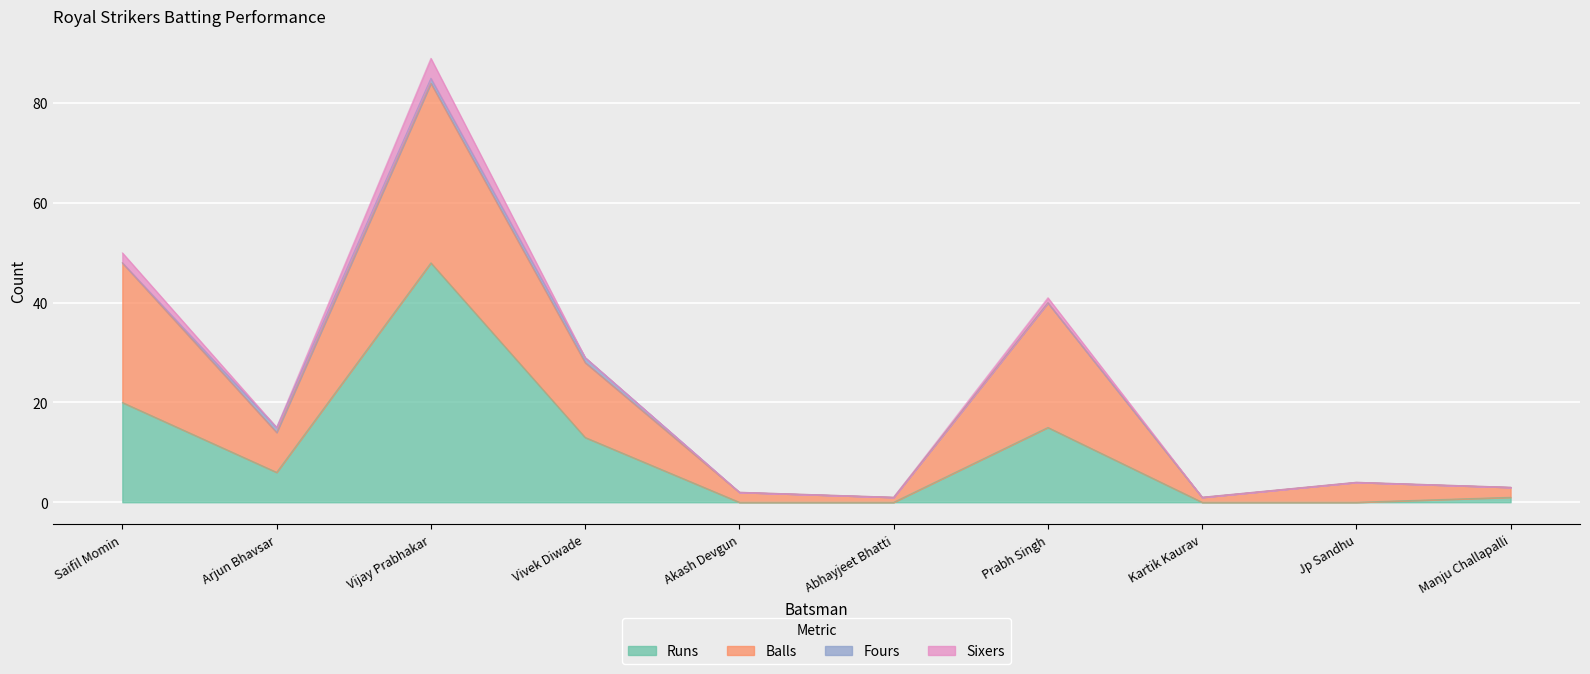

What is the value of the Runs point at the 3rd from the left?

48